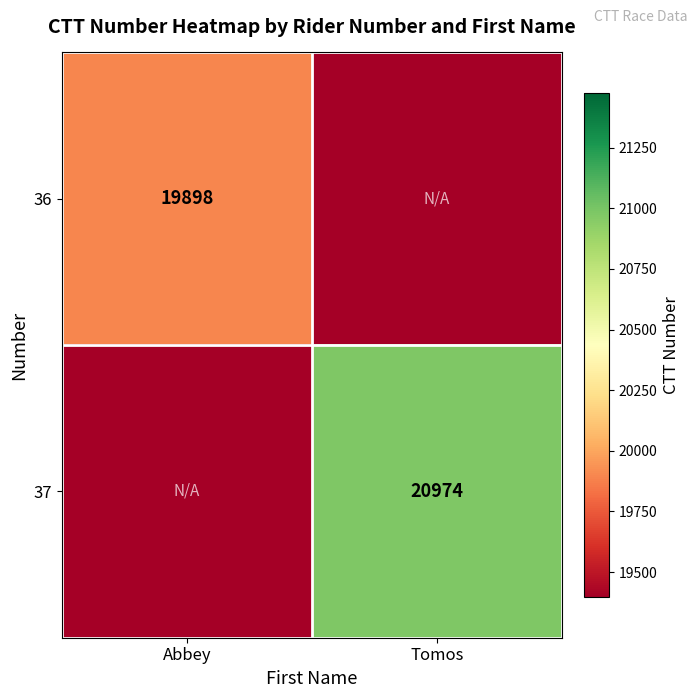

The 37 series shows 33798 at Tomos. True or false?

False